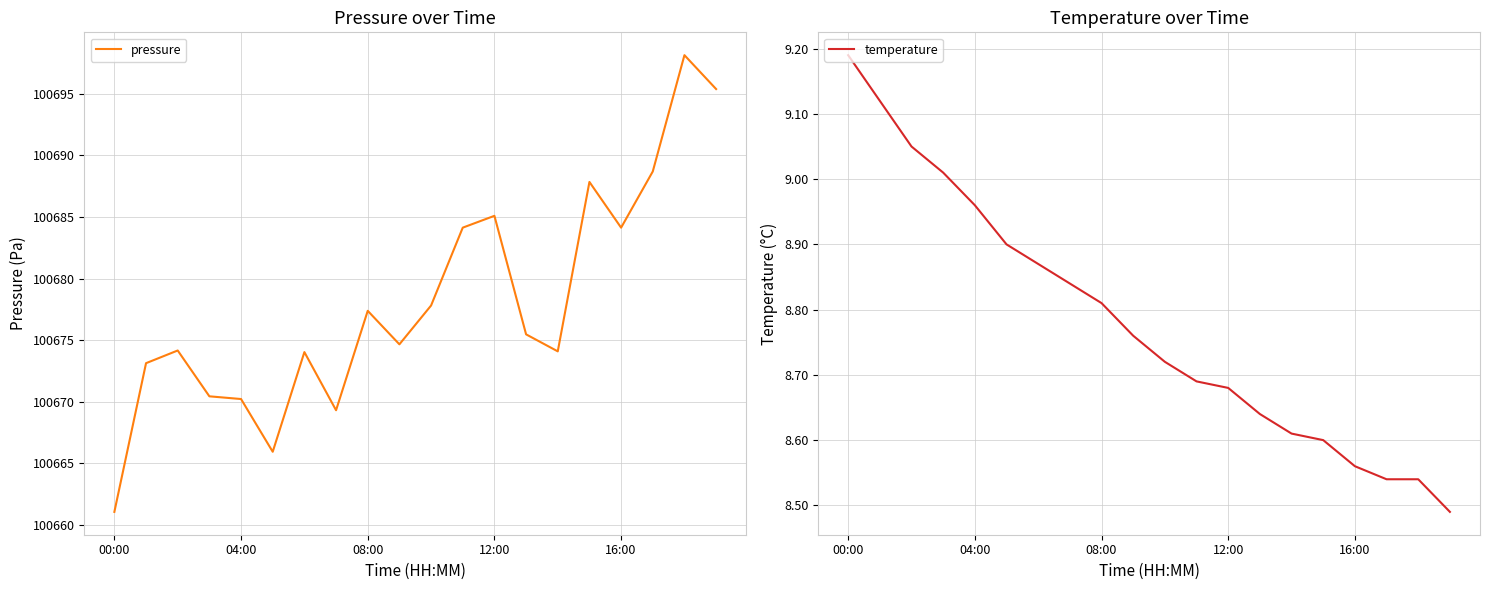

What are all the series names shown in the legend?

pressure, temperature